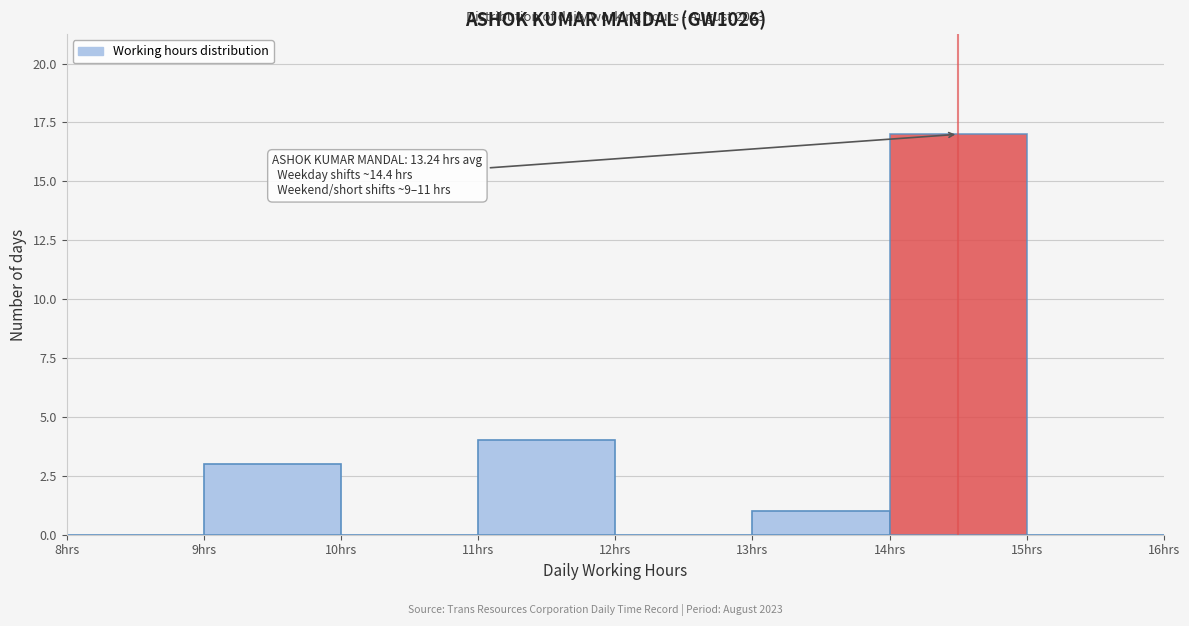

Which range on the x-axis has the tallest bar?

14 to 15